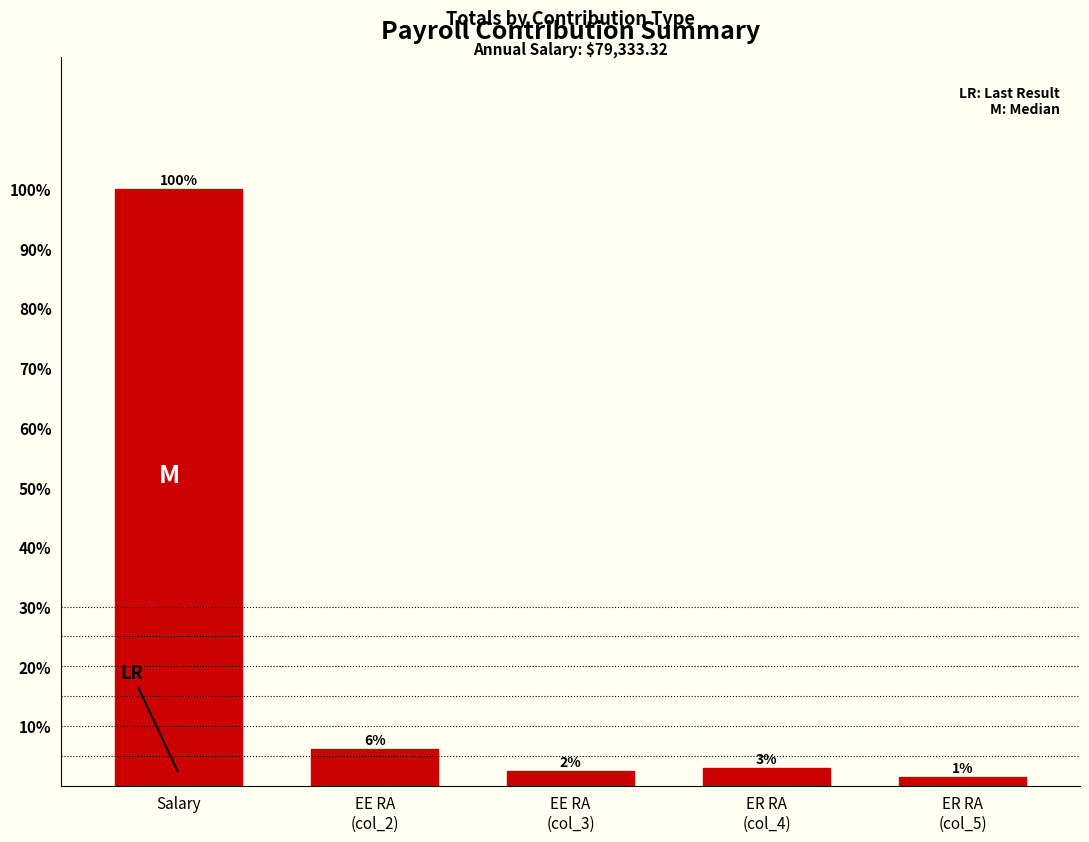

What is the difference between the values at Salary and EE RA
(col_2)?

93.9